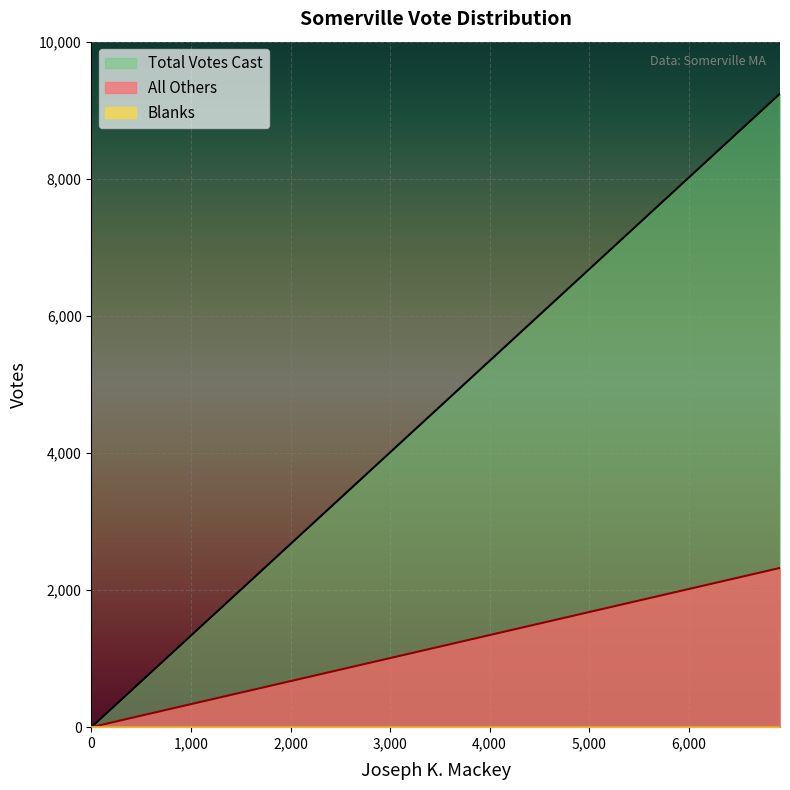

Between 0 and 6918, which series saw the biggest shift?

Total Votes Cast